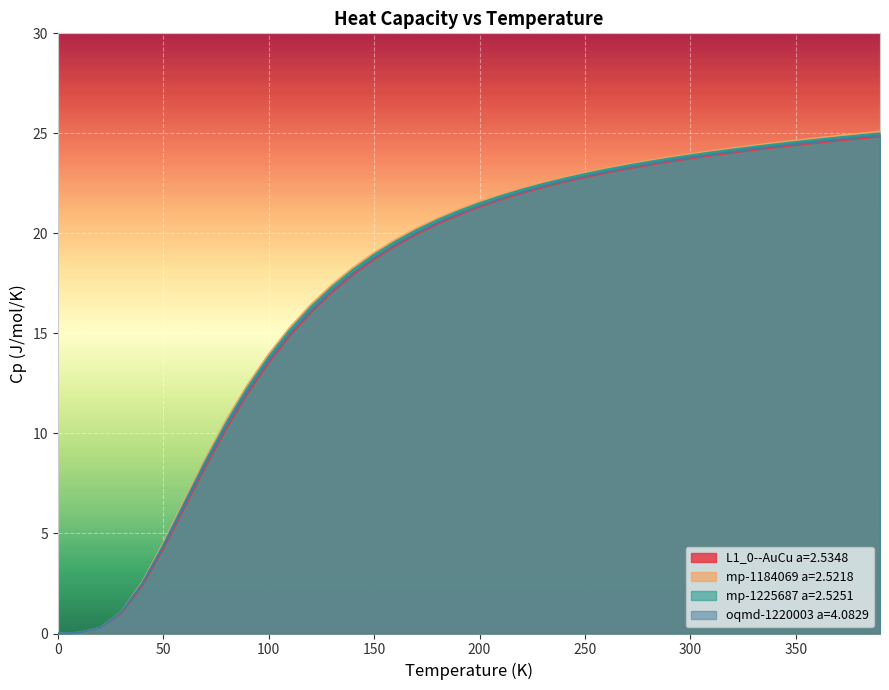

The oqmd-1220003 a=4.0829 series shows 35.2 at 200. True or false?

False